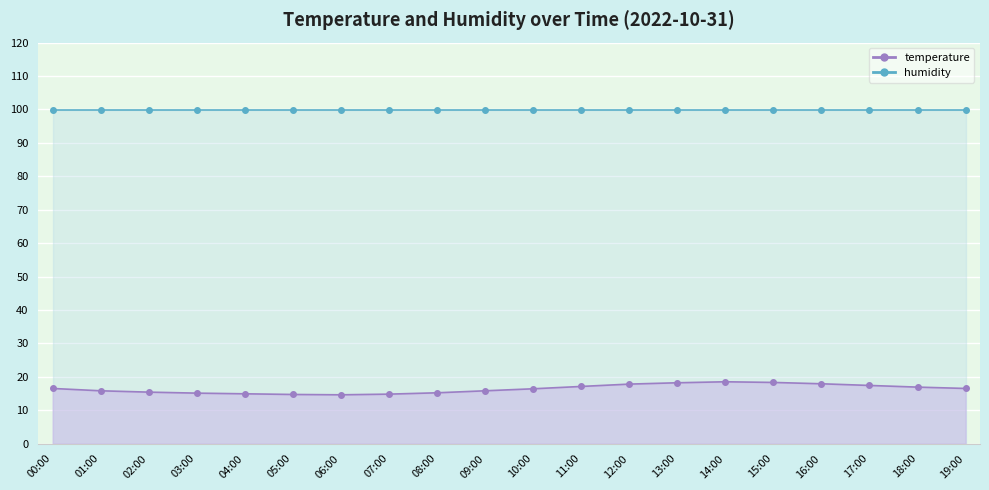

Where does the data first go above 16?

00:00